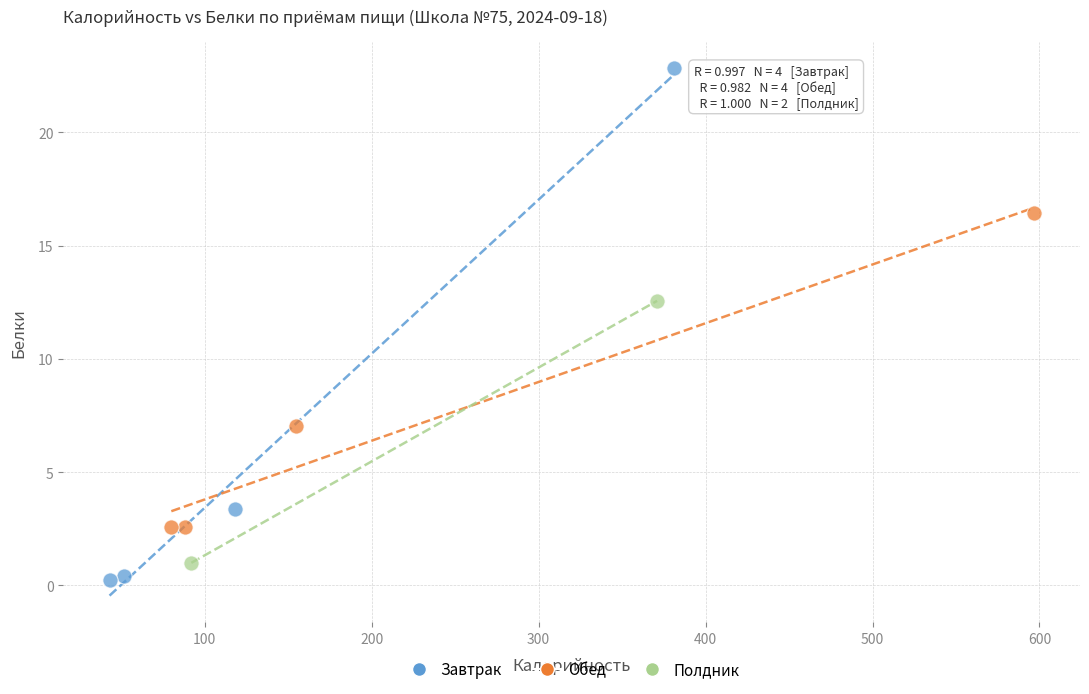

What are all the series names shown in the legend?

Завтрак, Обед, Полдник